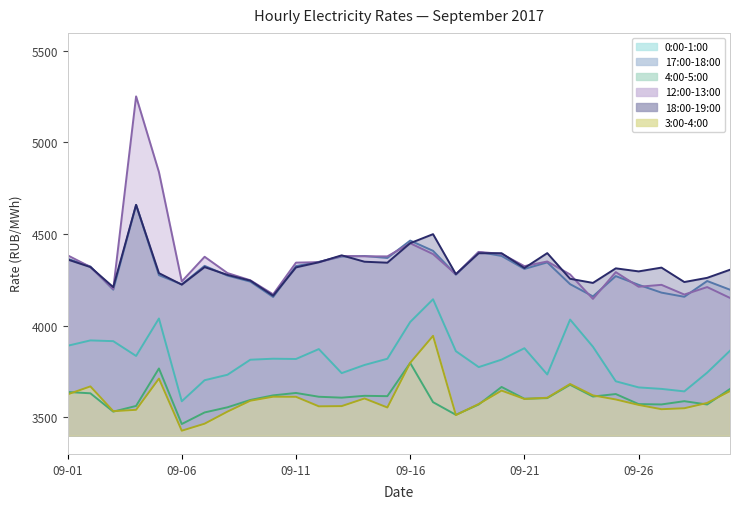

What is the total value across all series at 2017-09-14?

24113.6